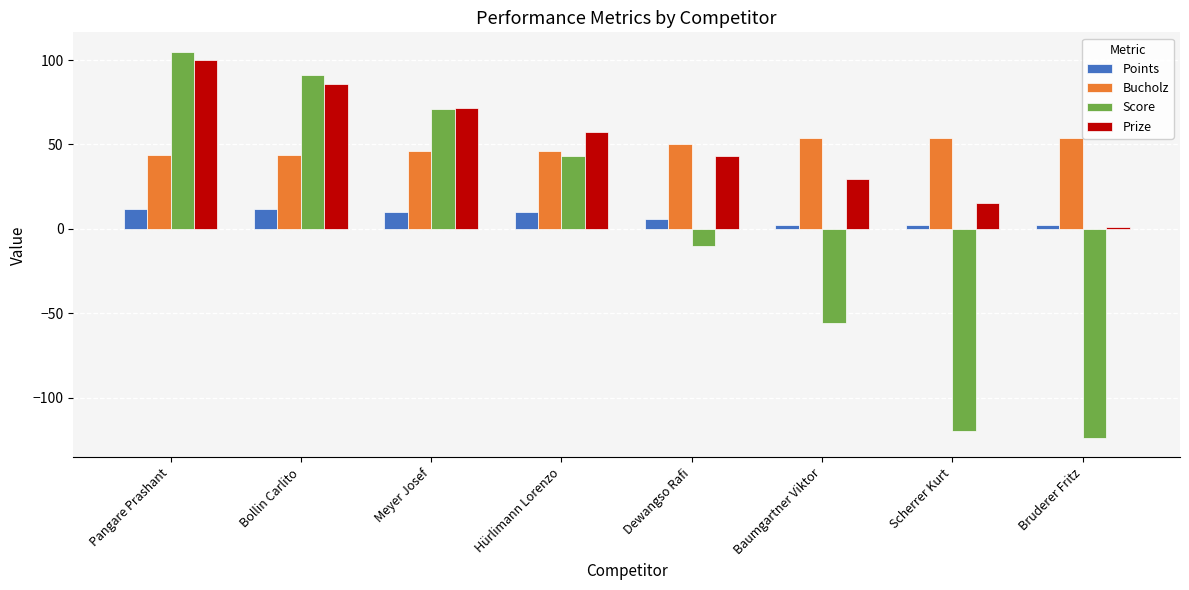

The value of Prize at Dewangso Rafi is 58.9. True or false?

False